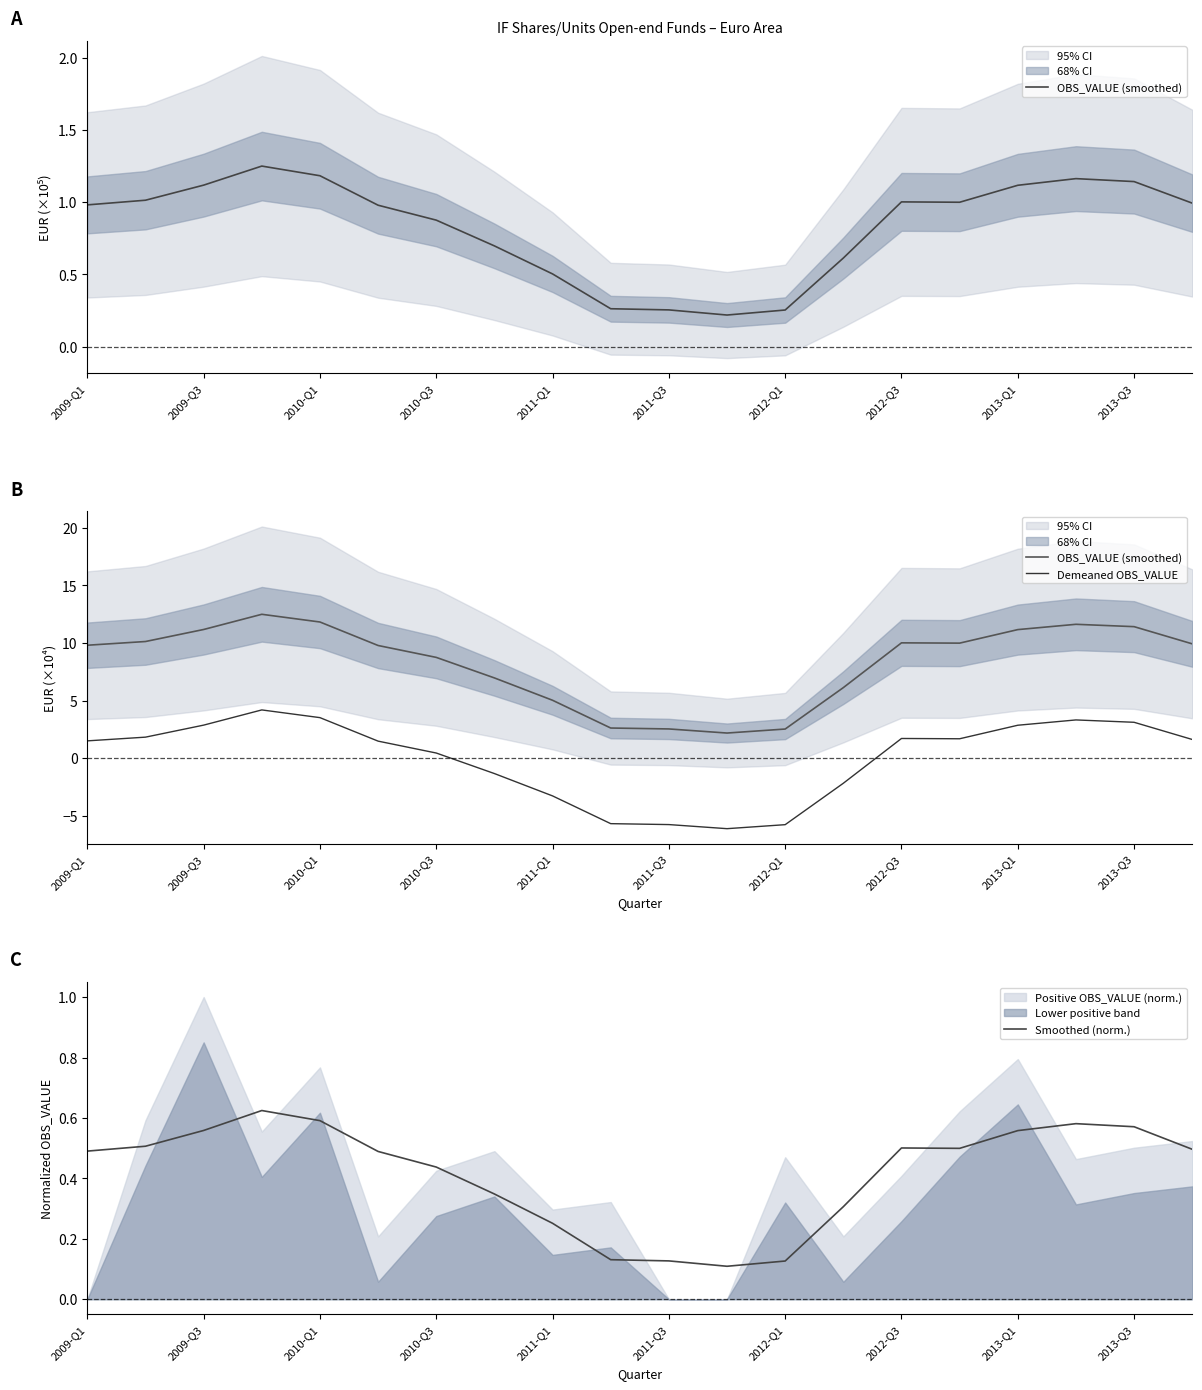

True or false: Smoothed (norm.) has a value of 1.0 at 2010-Q1.

False